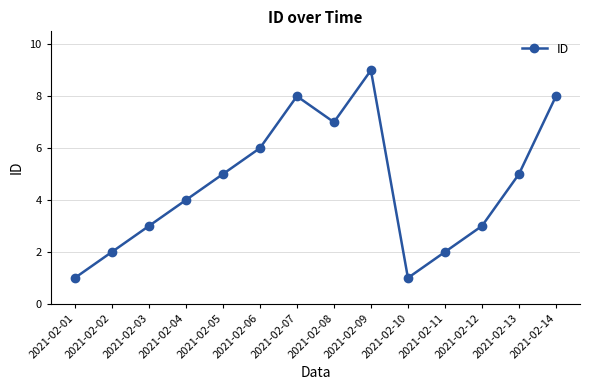

What is the value of the 11th point from the left?

2